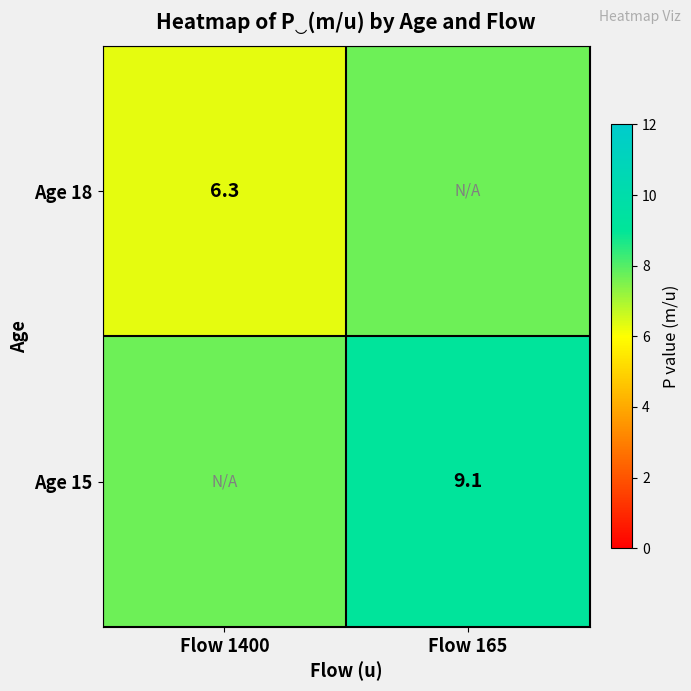

At which category is the sum across all series the highest?

Flow 165